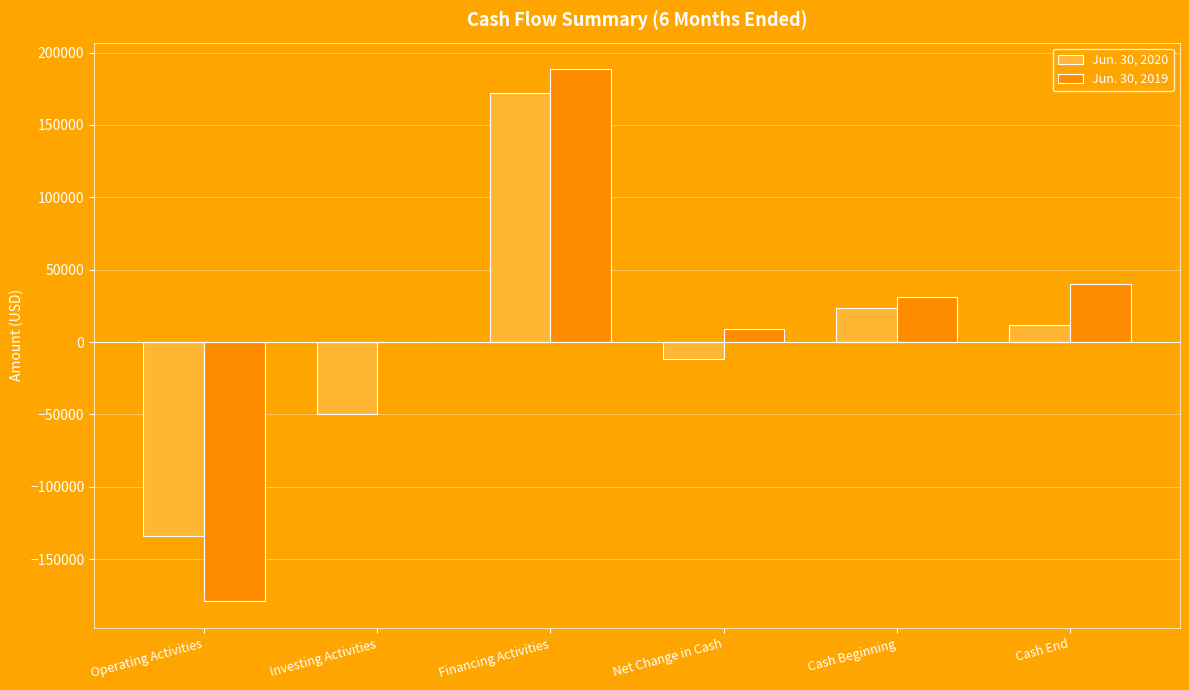

What is the average value of the Jun. 30, 2020 series?

1888